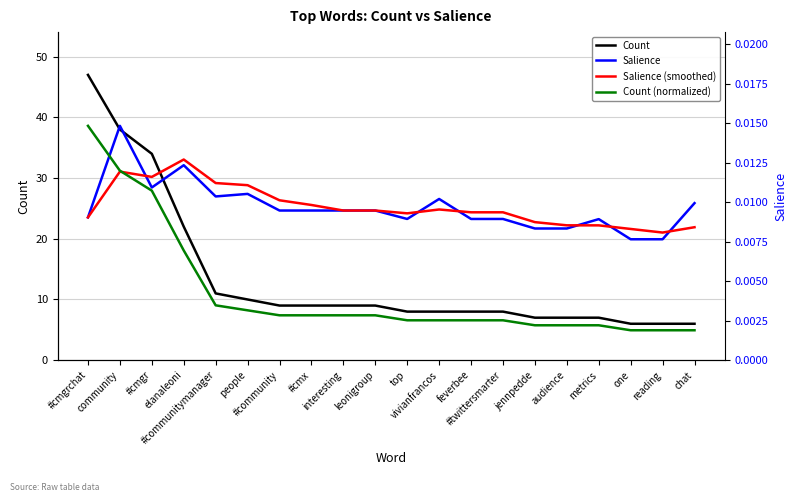

At which category does Salience (smoothed) reach its first local peak?

community